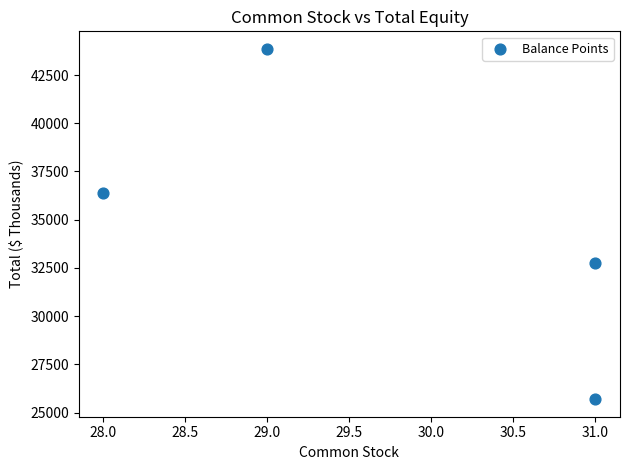

What is the range of X values (max minus min)?

3